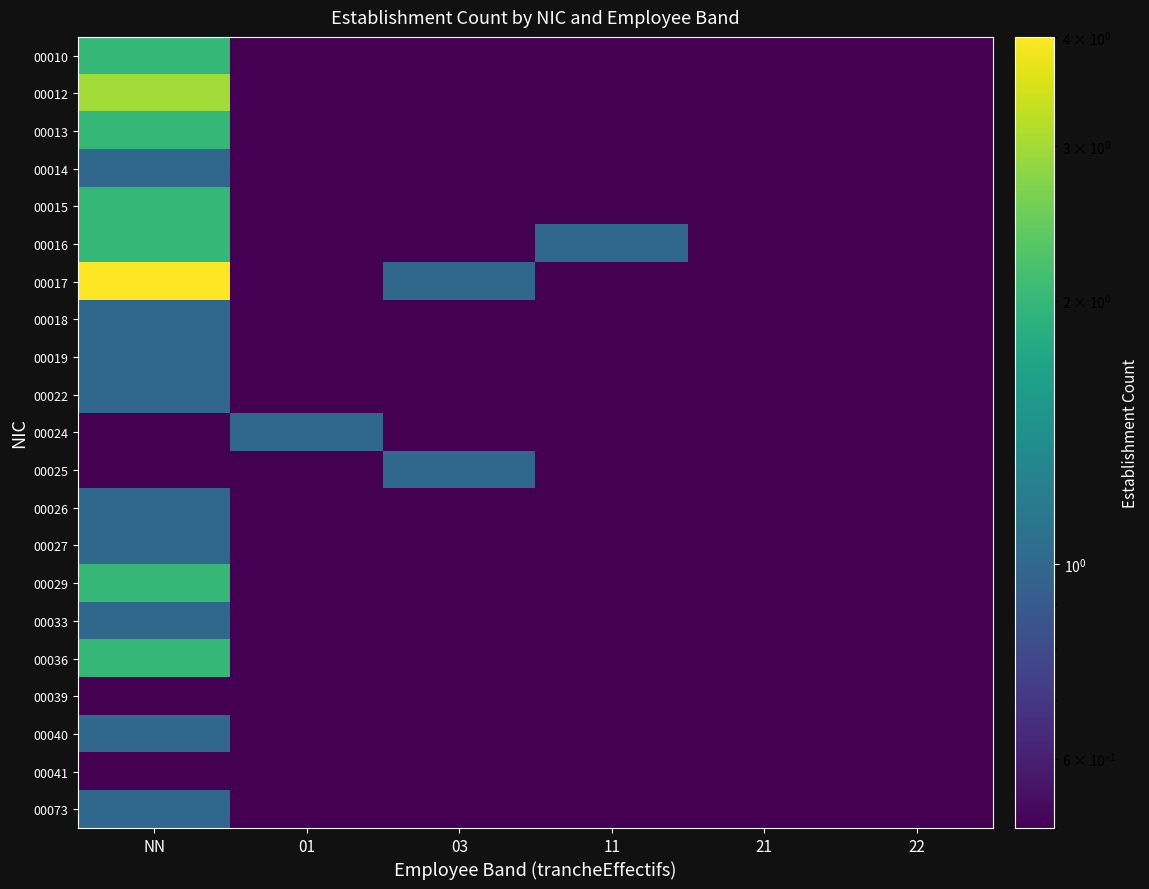

Reading left to right, extract all data points from this chart.

00010: NN=2.0	01=0.1	03=0.1	11=0.1	21=0.1	22=0.1
00012: NN=3.0	01=0.1	03=0.1	11=0.1	21=0.1	22=0.1
00013: NN=2.0	01=0.1	03=0.1	11=0.1	21=0.1	22=0.1
00014: NN=1.0	01=0.1	03=0.1	11=0.1	21=0.1	22=0.1
00015: NN=2.0	01=0.1	03=0.1	11=0.1	21=0.1	22=0.1
00016: NN=2.0	01=0.1	03=0.1	11=1.0	21=0.1	22=0.1
00017: NN=4.0	01=0.1	03=1.0	11=0.1	21=0.1	22=0.1
00018: NN=1.0	01=0.1	03=0.1	11=0.1	21=0.1	22=0.1
00019: NN=1.0	01=0.1	03=0.1	11=0.1	21=0.1	22=0.1
00022: NN=1.0	01=0.1	03=0.1	11=0.1	21=0.1	22=0.1
00024: NN=0.1	01=1.0	03=0.1	11=0.1	21=0.1	22=0.1
00025: NN=0.1	01=0.1	03=1.0	11=0.1	21=0.1	22=0.1
00026: NN=1.0	01=0.1	03=0.1	11=0.1	21=0.1	22=0.1
00027: NN=1.0	01=0.1	03=0.1	11=0.1	21=0.1	22=0.1
00029: NN=2.0	01=0.1	03=0.1	11=0.1	21=0.1	22=0.1
00033: NN=1.0	01=0.1	03=0.1	11=0.1	21=0.1	22=0.1
00036: NN=2.0	01=0.1	03=0.1	11=0.1	21=0.1	22=0.1
00039: NN=0.1	01=0.1	03=0.1	11=0.1	21=0.1	22=0.1
00040: NN=1.0	01=0.1	03=0.1	11=0.1	21=0.1	22=0.1
00041: NN=0.1	01=0.1	03=0.1	11=0.1	21=0.1	22=0.1
00073: NN=1.0	01=0.1	03=0.1	11=0.1	21=0.1	22=0.1